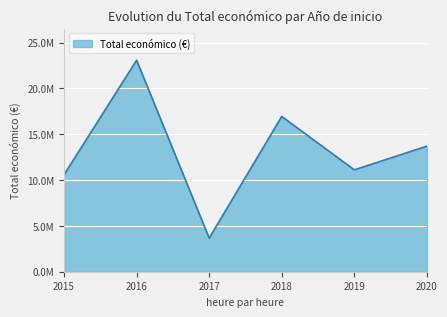

Is this an area chart (filled region under the line)?

Yes